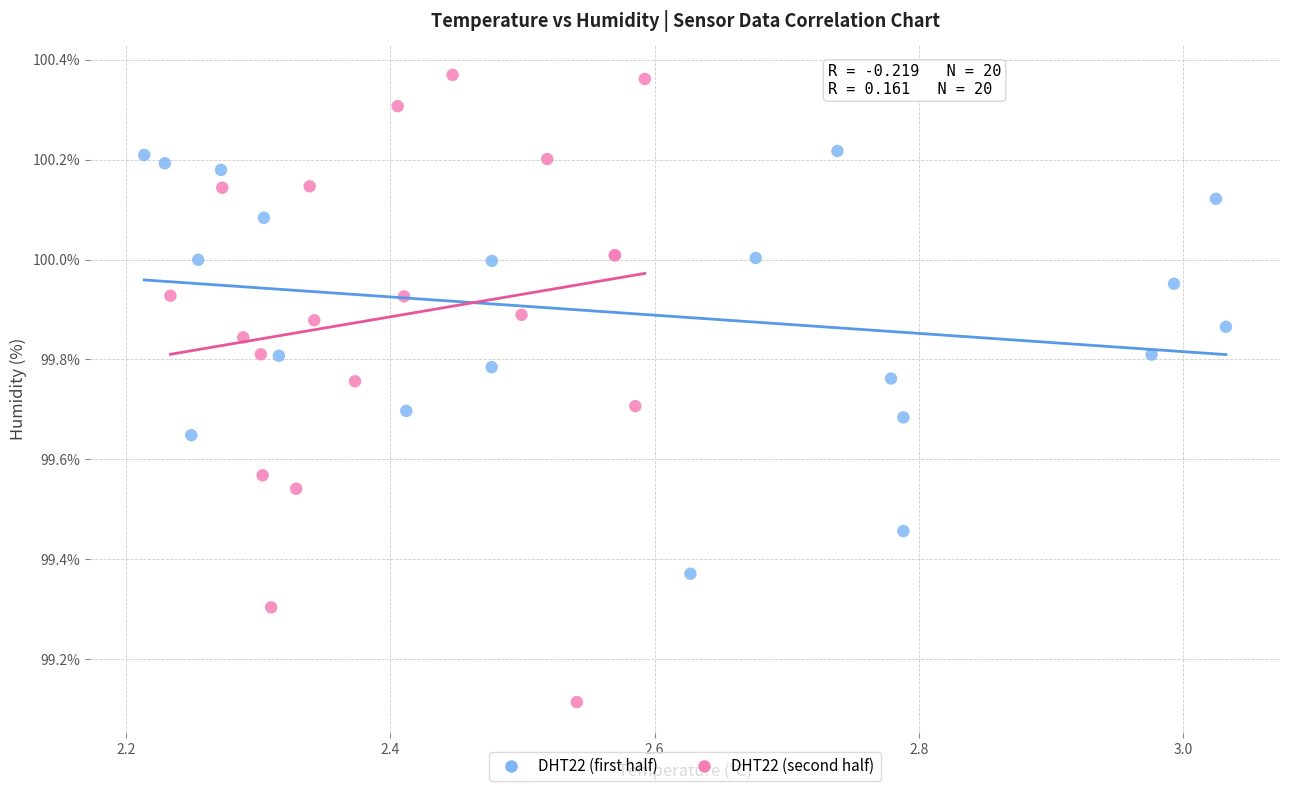

Which series reaches the minimum Y coordinate?

DHT22 (second half)